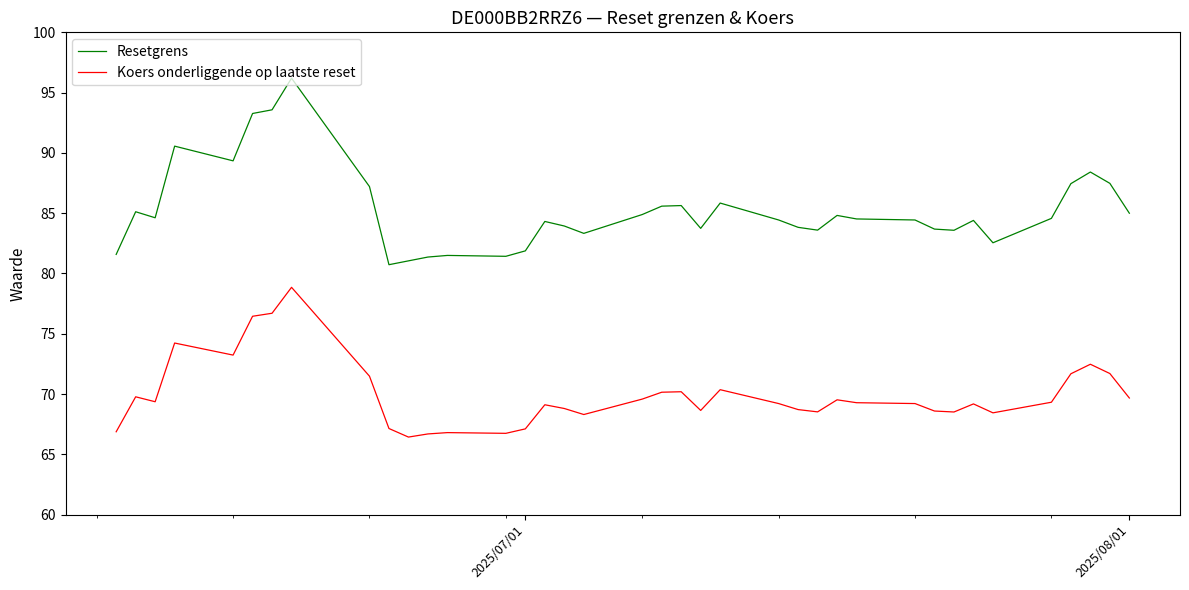

Which series has the largest range (max minus min)?

Resetgrens